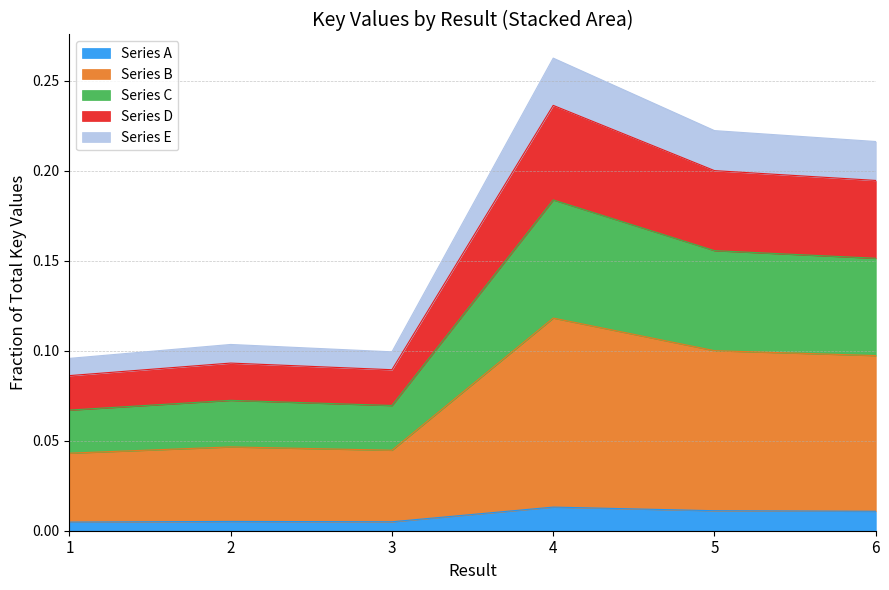

Where is the data nearest to the value 0?

1